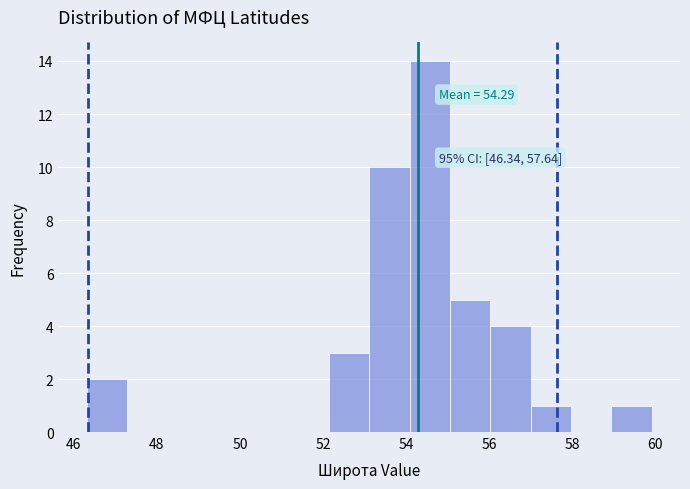

Which range on the x-axis has the tallest bar?

54.0 to 55.0